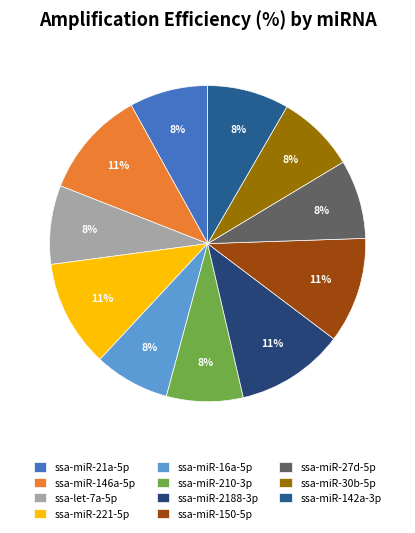

What percentage is the ssa-miR-142a-3p slice, to the nearest percent?

8%